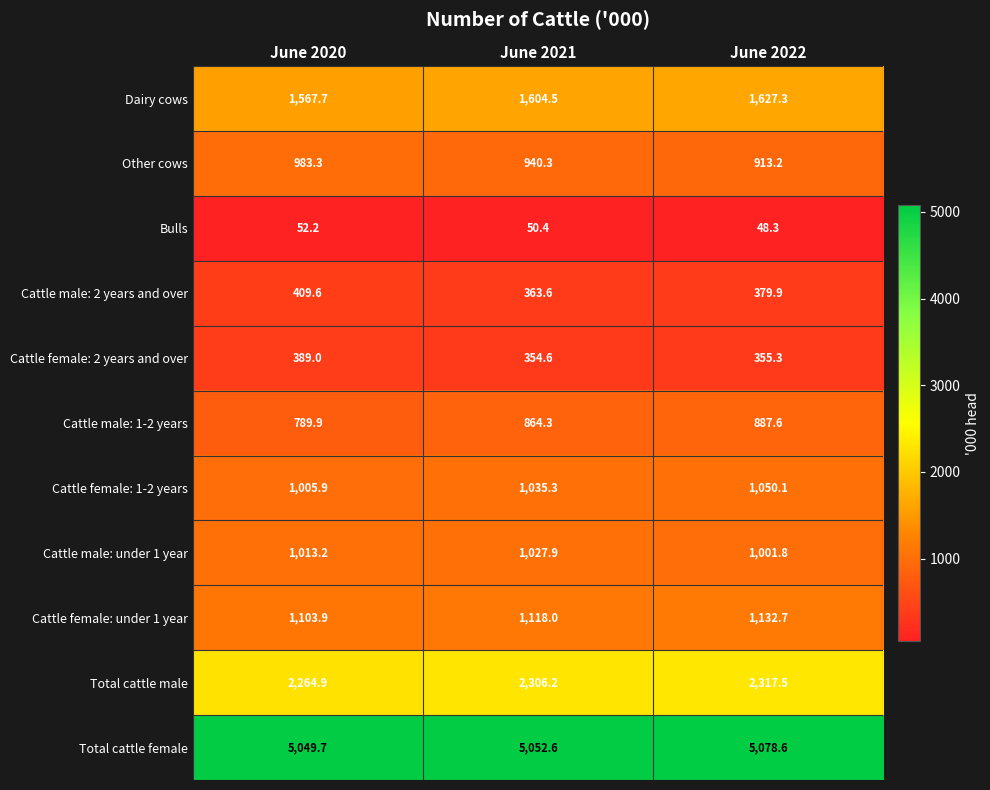

At which category is the sum across all series the highest?

June 2022